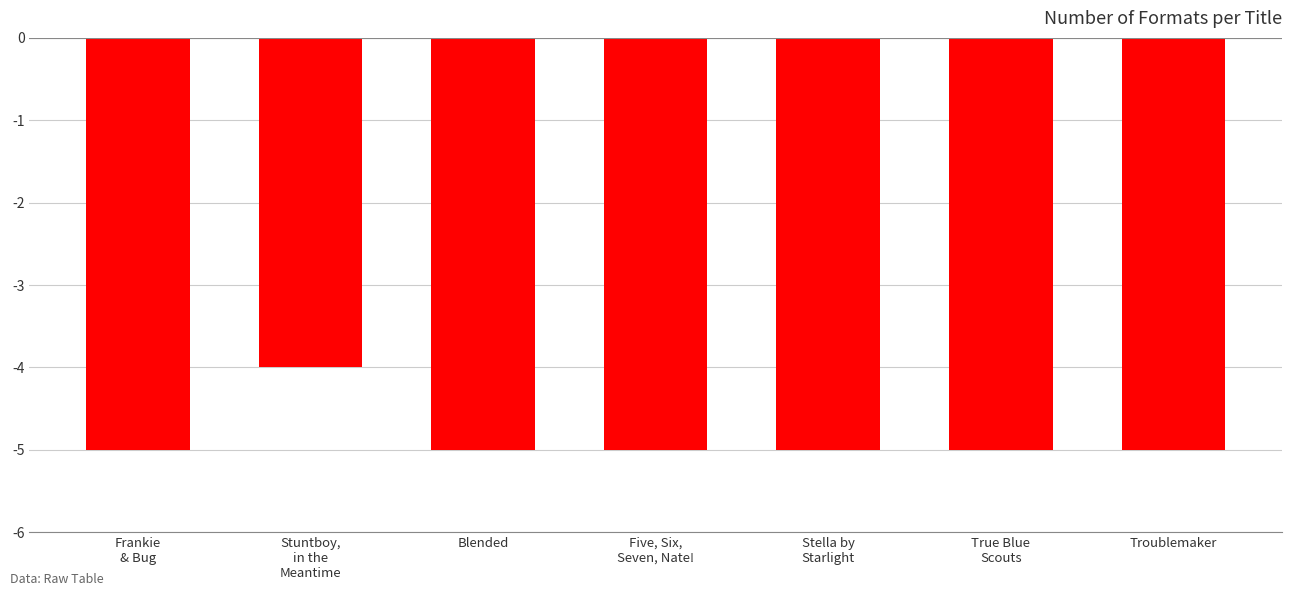

The chart shows a value of -8 at Five, Six,
Seven, Nate!. True or false?

False